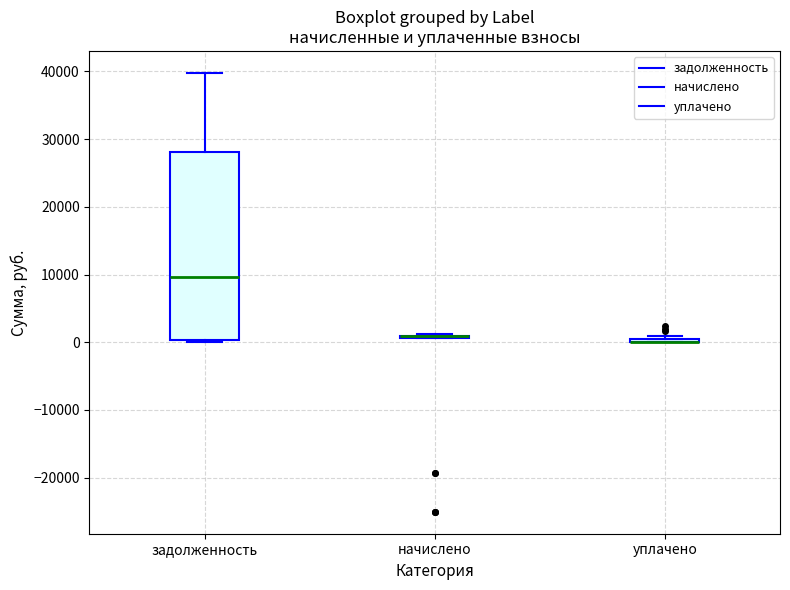

Comparing the boxes themselves (not the whiskers), which one is the tallest?

задолженность